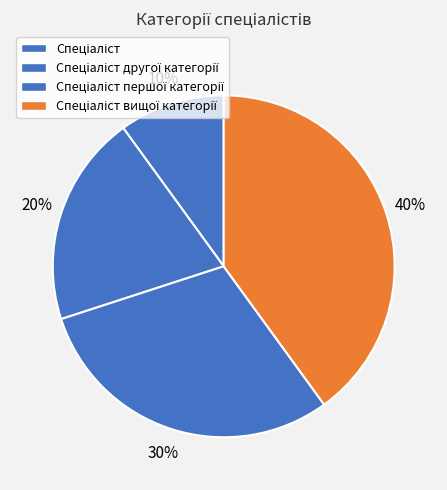

Is there any slice that represents more than half of the pie?

No